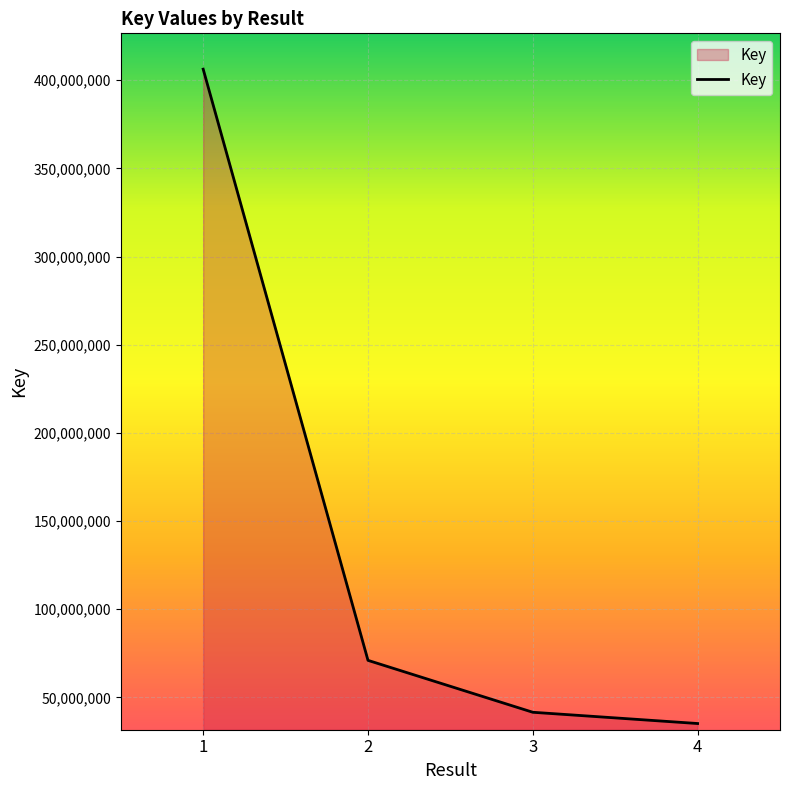

How many lines are shown in the chart?

1